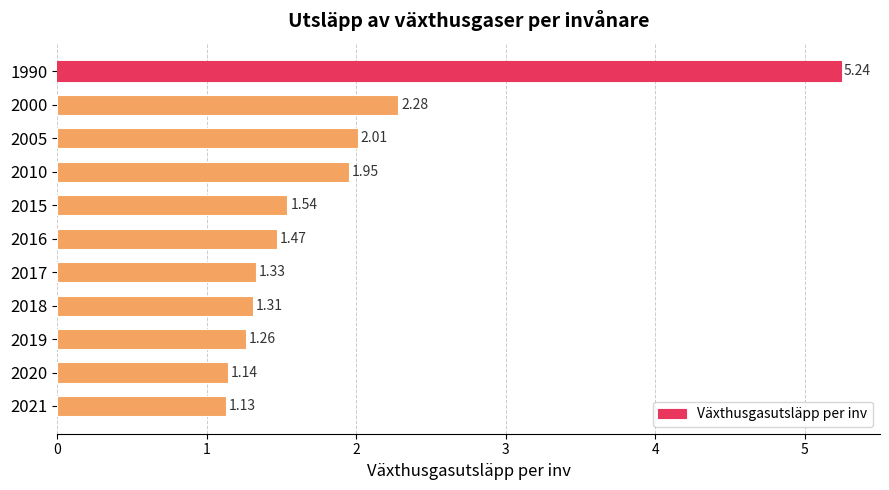

Rank the categories by value from highest to lowest.

1990, 2000, 2005, 2010, 2015, 2016, 2017, 2018, 2019, 2020, 2021